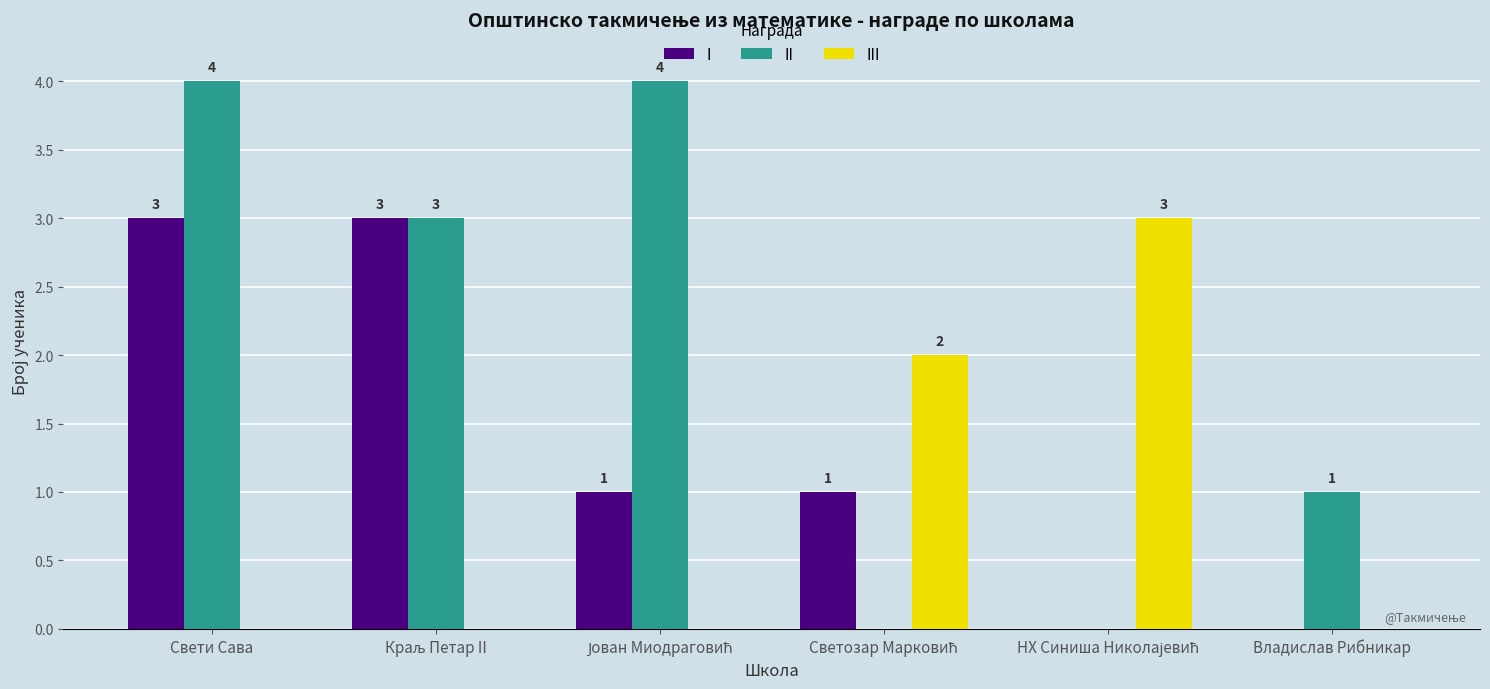

At which category is the sum across all series the highest?

Свети Сава